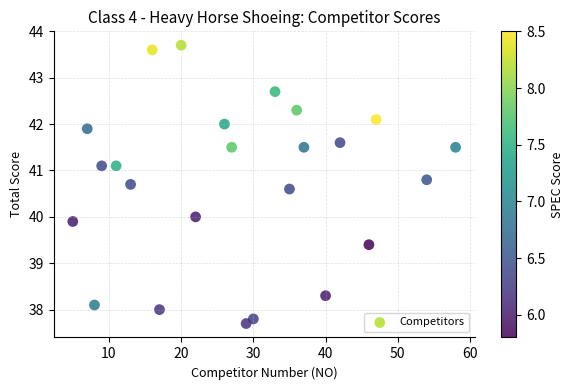

What is the range of X values (max minus min)?

53.0